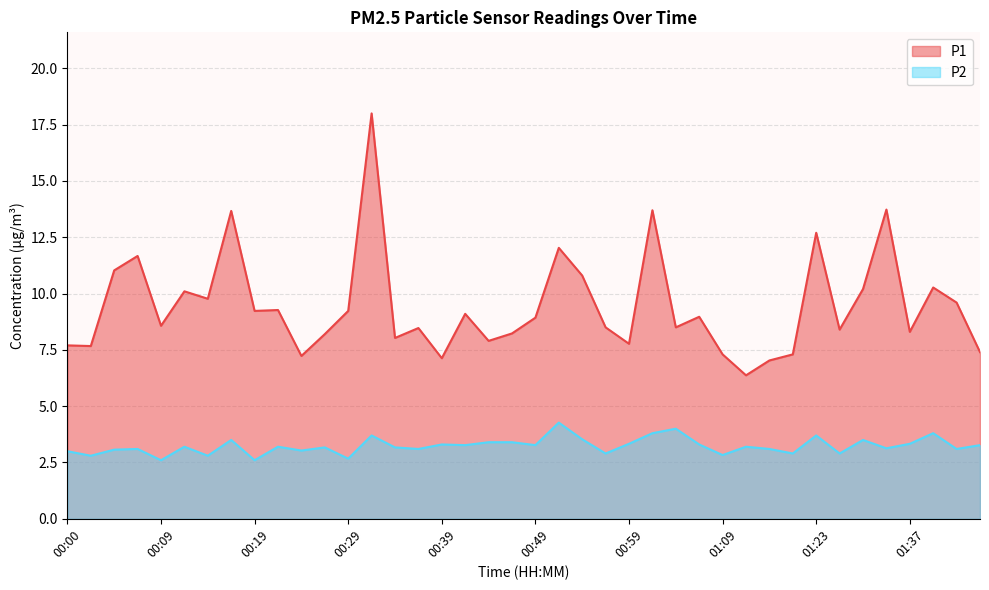

Reading left to right, transcribe all the data shown in this chart.

P1: 7.7	7.7	11.0	11.7	8.6	10.1	9.8	13.7	9.2	9.3	7.2	8.2	9.2	18.0	8.0	8.5	7.1	9.1	7.9	8.2	8.9	12.0	10.8	8.5	7.8	13.7	8.5	9.0	7.3	6.4	7.0	7.3	12.7	8.4	10.2	13.7	8.3	10.3	9.6	7.4
P2: 3.0	2.8	3.1	3.1	2.6	3.2	2.8	3.5	2.6	3.2	3.0	3.2	2.7	3.7	3.2	3.1	3.3	3.3	3.4	3.4	3.3	4.3	3.5	2.9	3.3	3.8	4.0	3.3	2.8	3.2	3.1	2.9	3.7	2.9	3.5	3.1	3.3	3.8	3.1	3.3